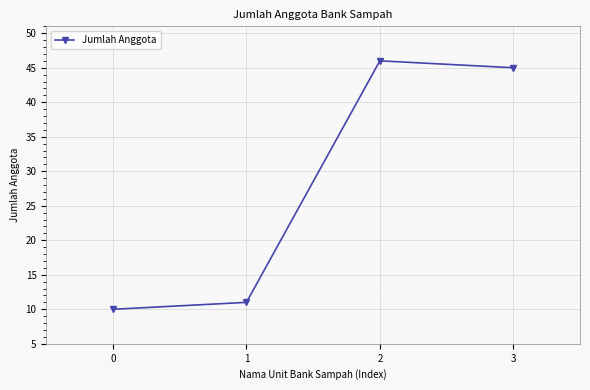

Rank the categories by value from highest to lowest.

2, 3, 1, 0